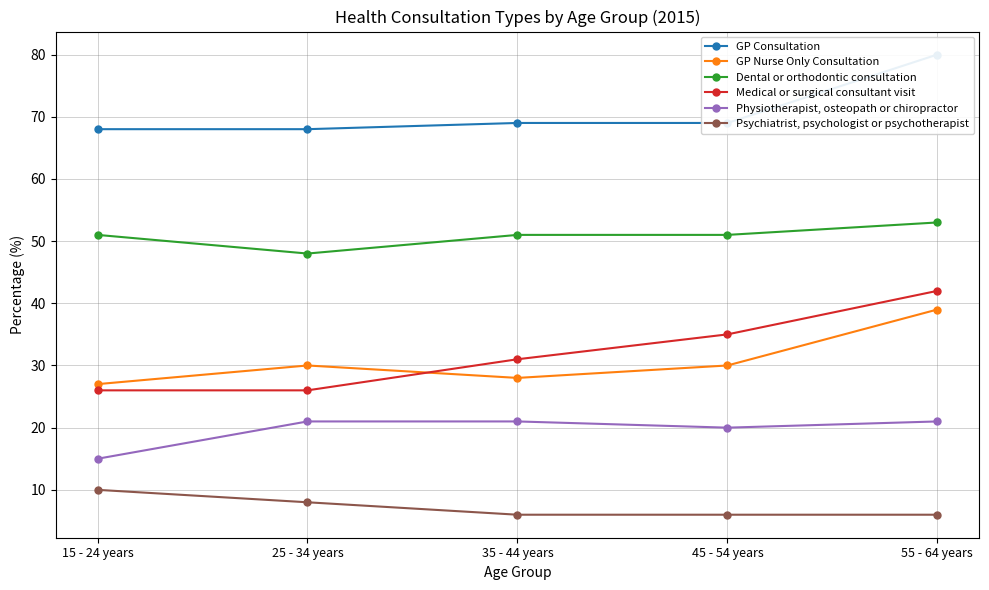

Is it true that Dental or orthodontic consultation equals 51 at 45 - 54 years?

True